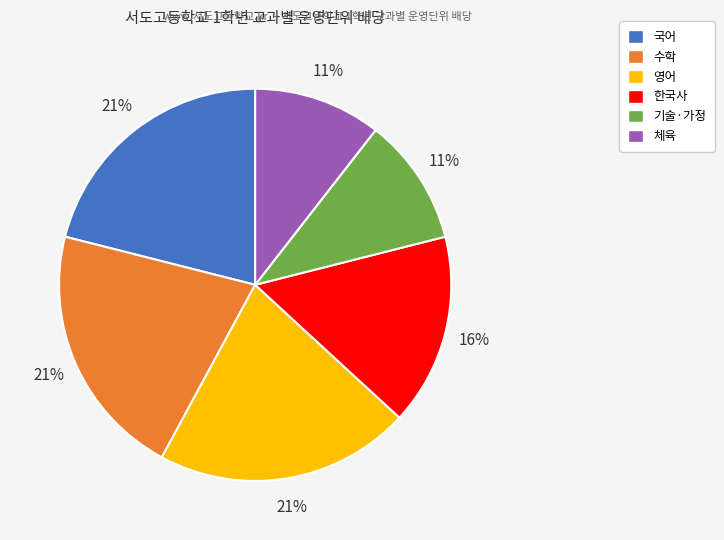

What percentage is the 한국사 slice, to the nearest percent?

16%